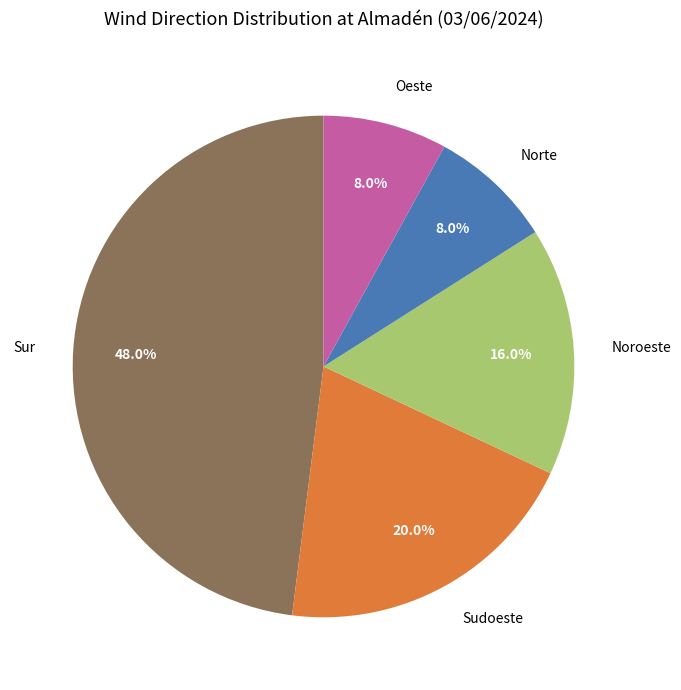

Does Noroeste represent more than half of the total?

No